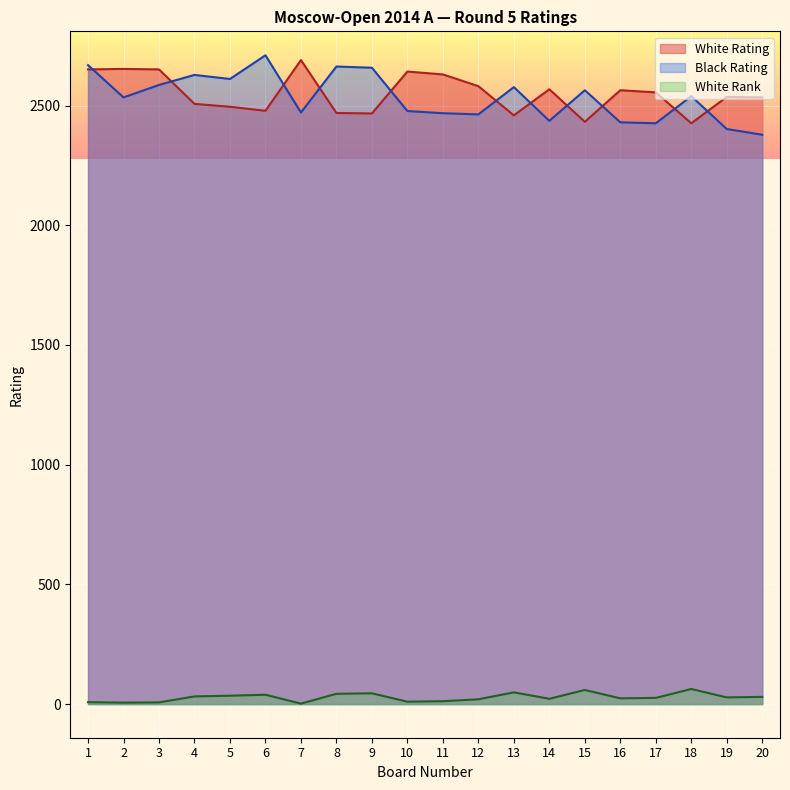

In Black Rating, how many points are lower than both neighbors (excluding endpoints)?

6